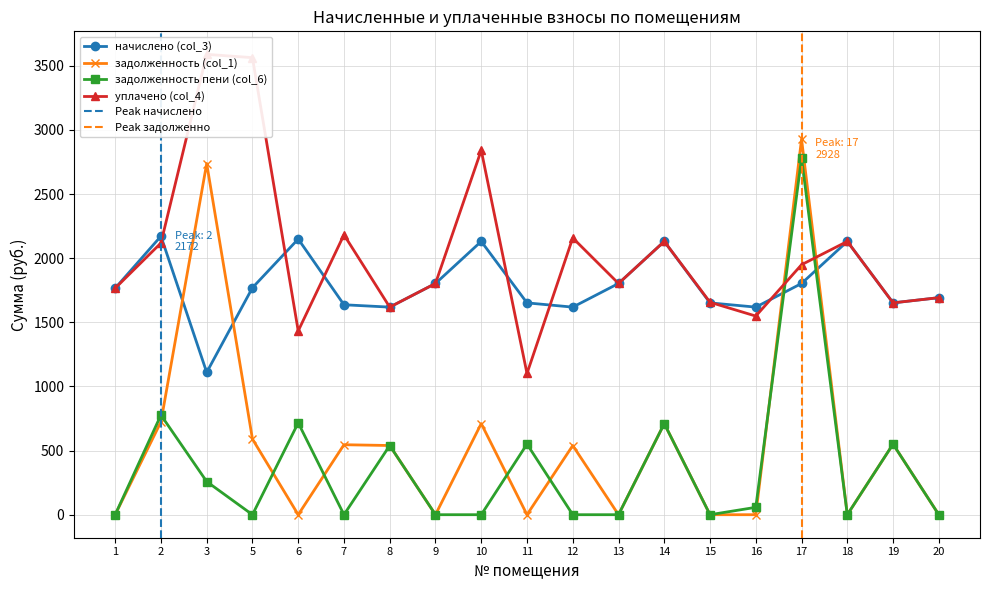

What is the difference between the уплачено (col_4) values at 19 and 6?

218.8